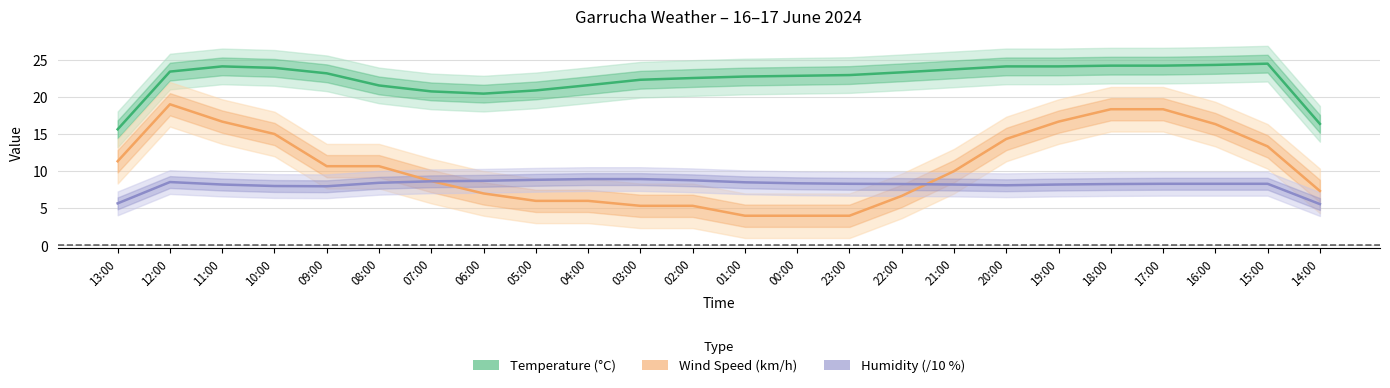

At which label does Temperature (°C) reach its minimum?

13:00